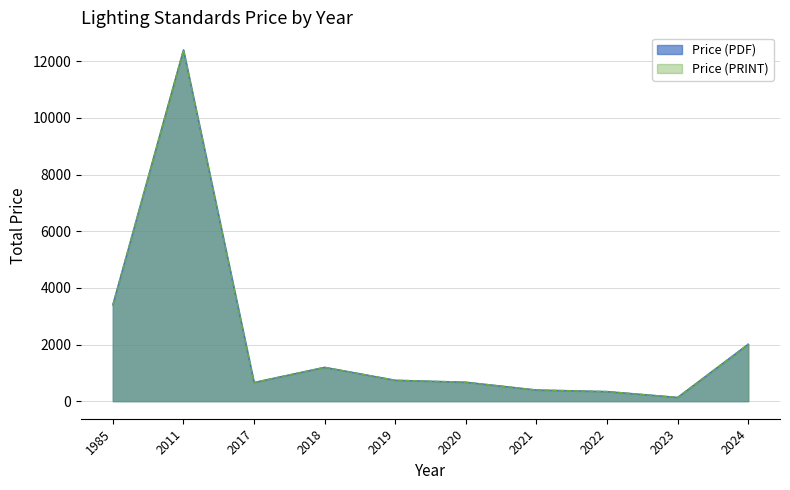

Which series has the widest spread of values?

Price (PDF)